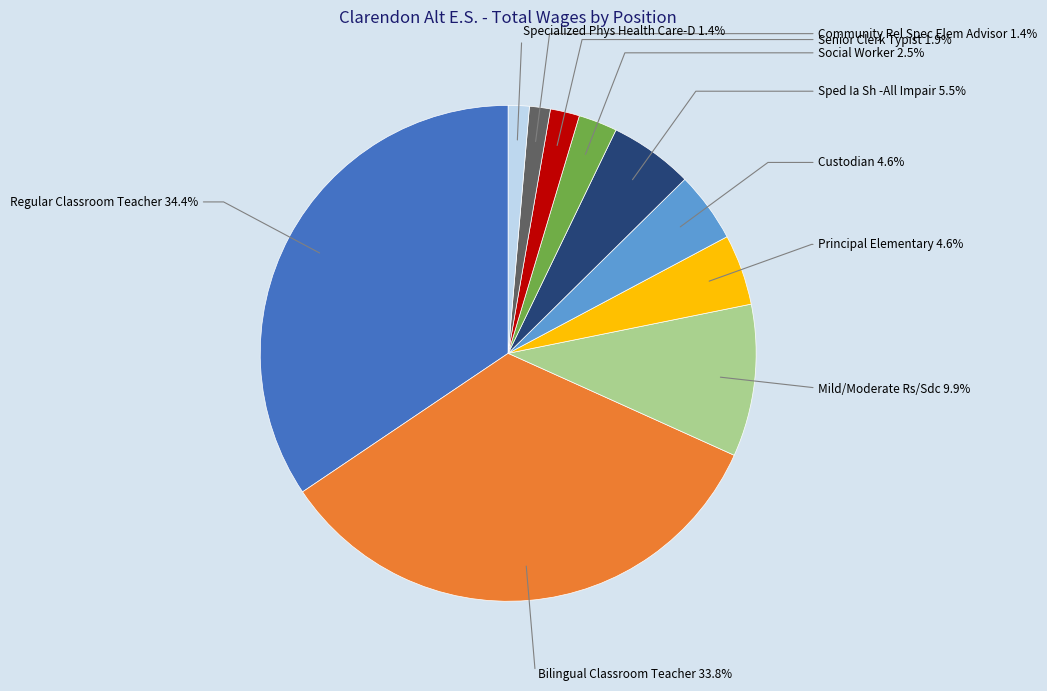

Does any single category account for the majority?

No